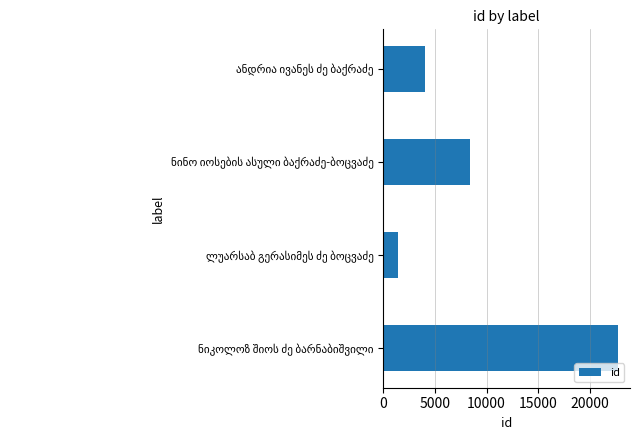

What is the smallest value displayed?

1462